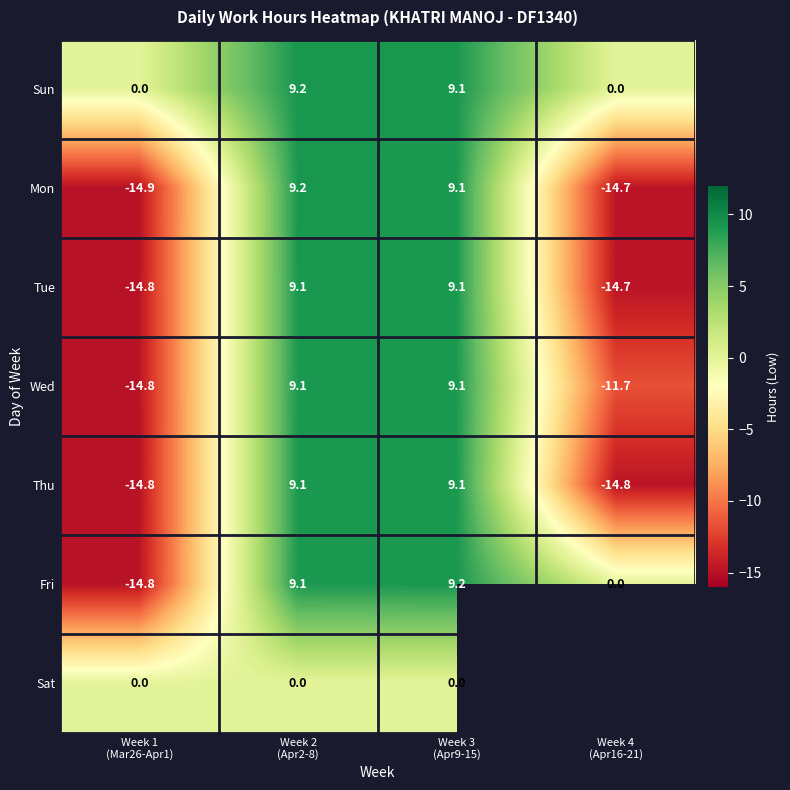

How many values in Tue are above zero?

2